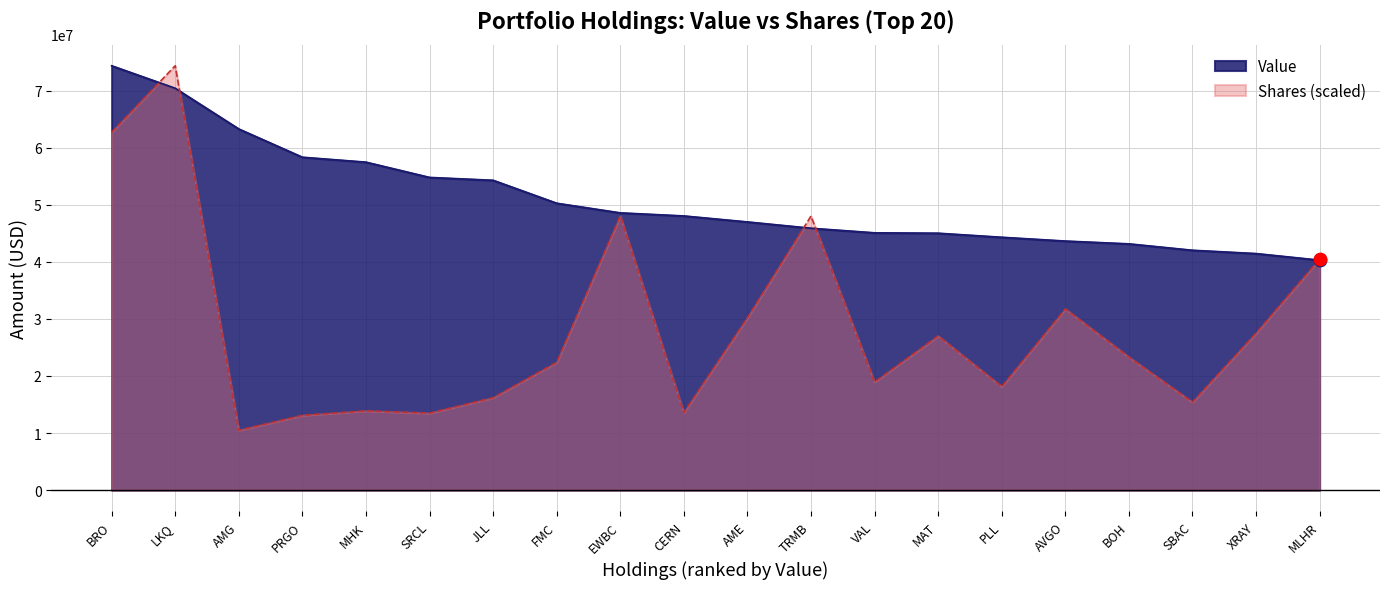

What are all the series names shown in the legend?

Value, Shares (scaled)